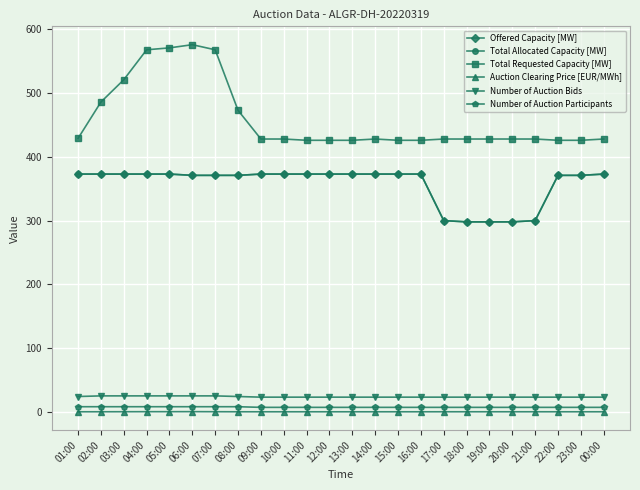

Is this an area chart (filled region under the line)?

No